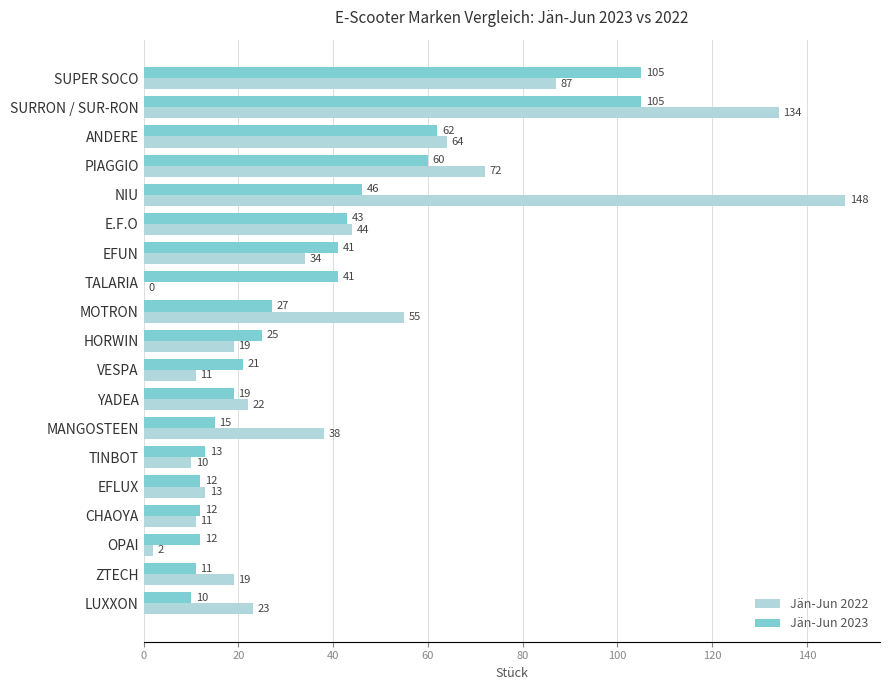

What is the total value across all series at NIU?

194